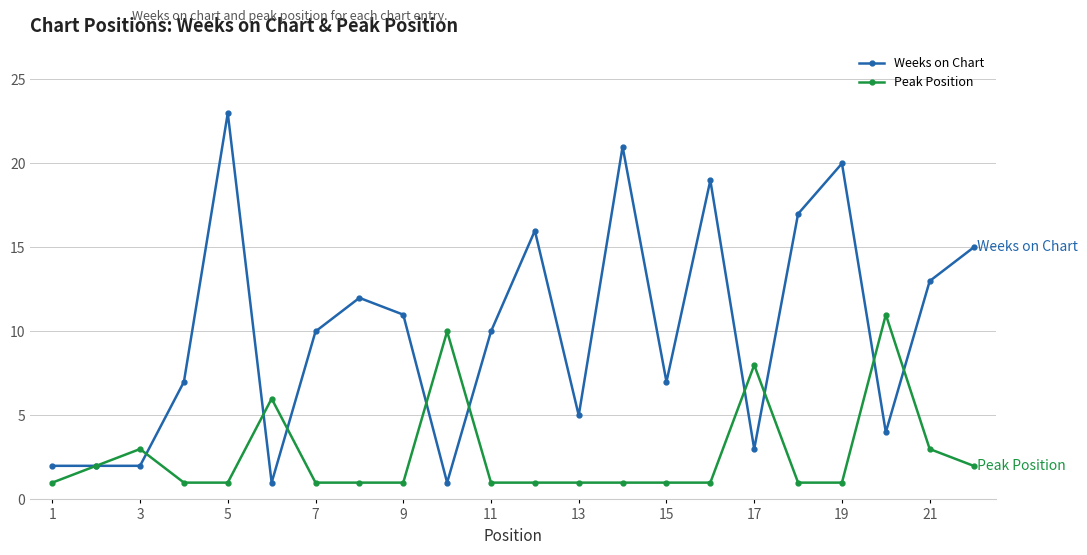

What are all the series names shown in the legend?

Weeks on Chart, Peak Position